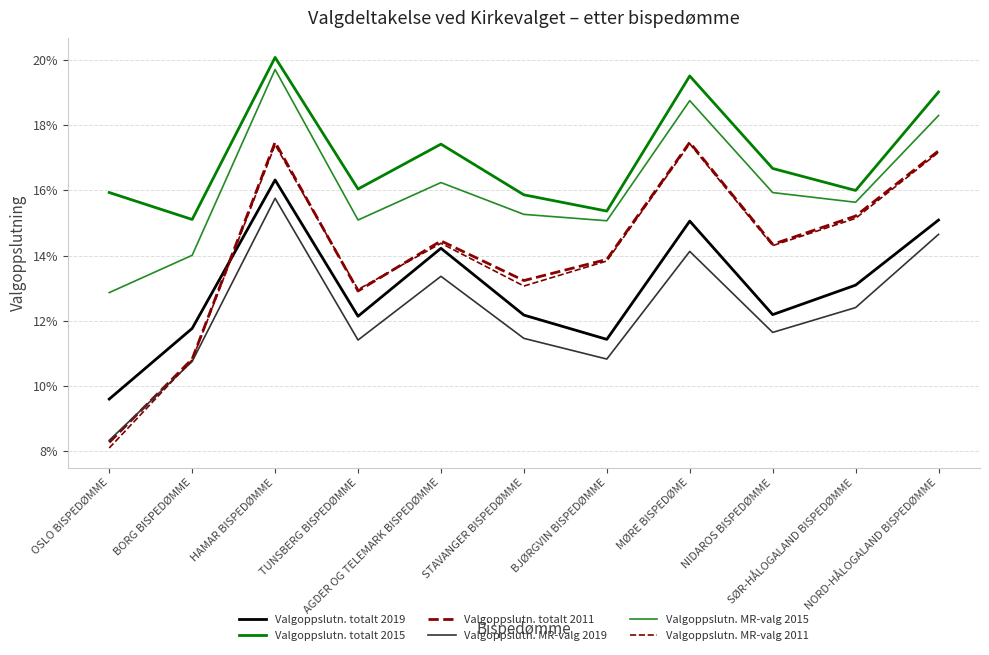

Which category has the lowest value across all series?

OSLO BISPEDØMME